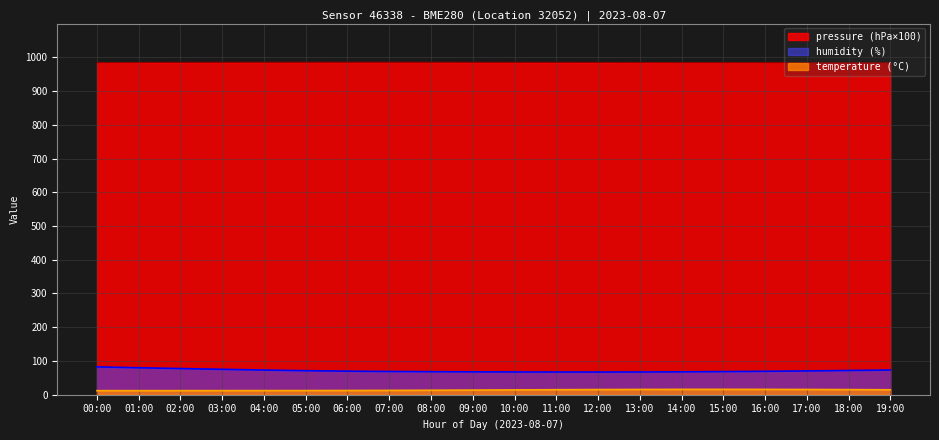

At which category is the sum across all series the highest?

00:00